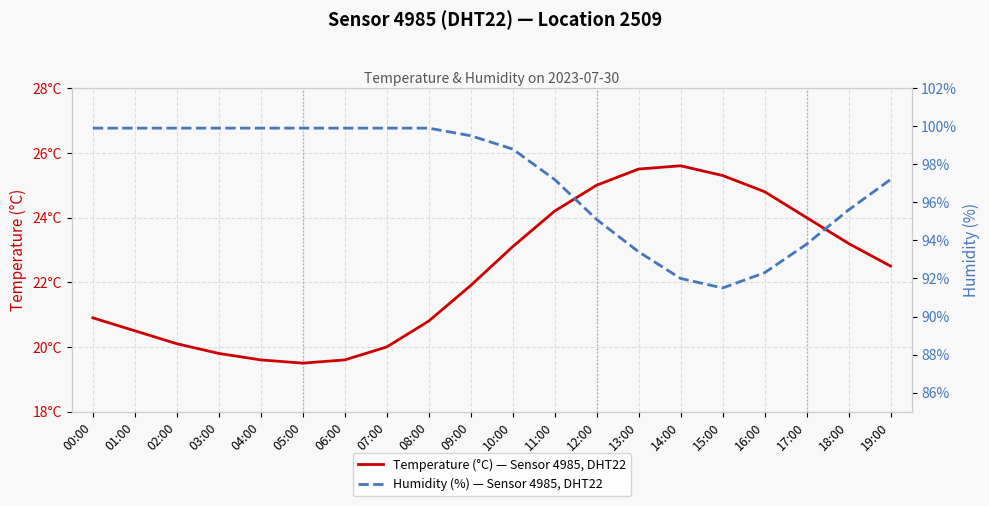

True or false: humidity has more than 0 points higher than both neighbors.

False